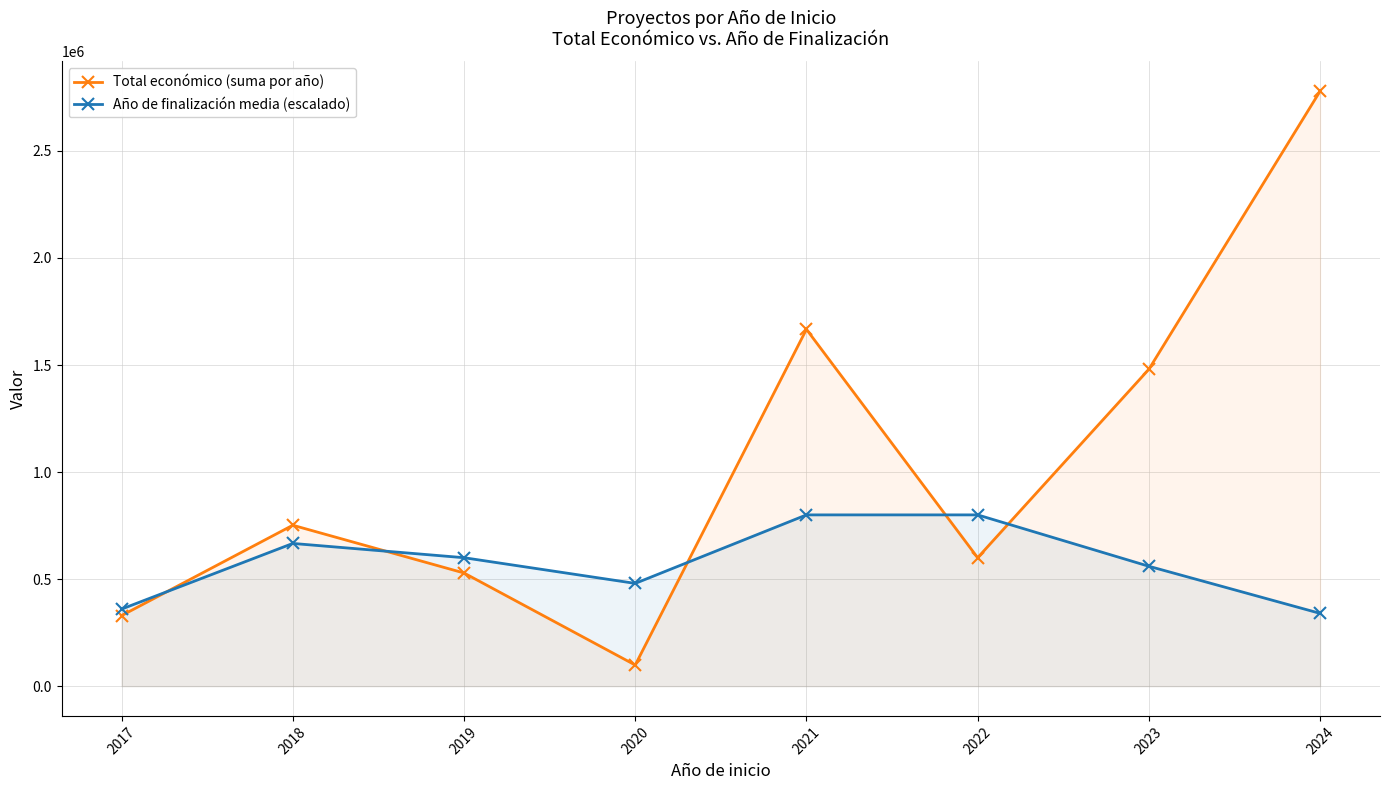

How many distinct data groups are displayed?

2